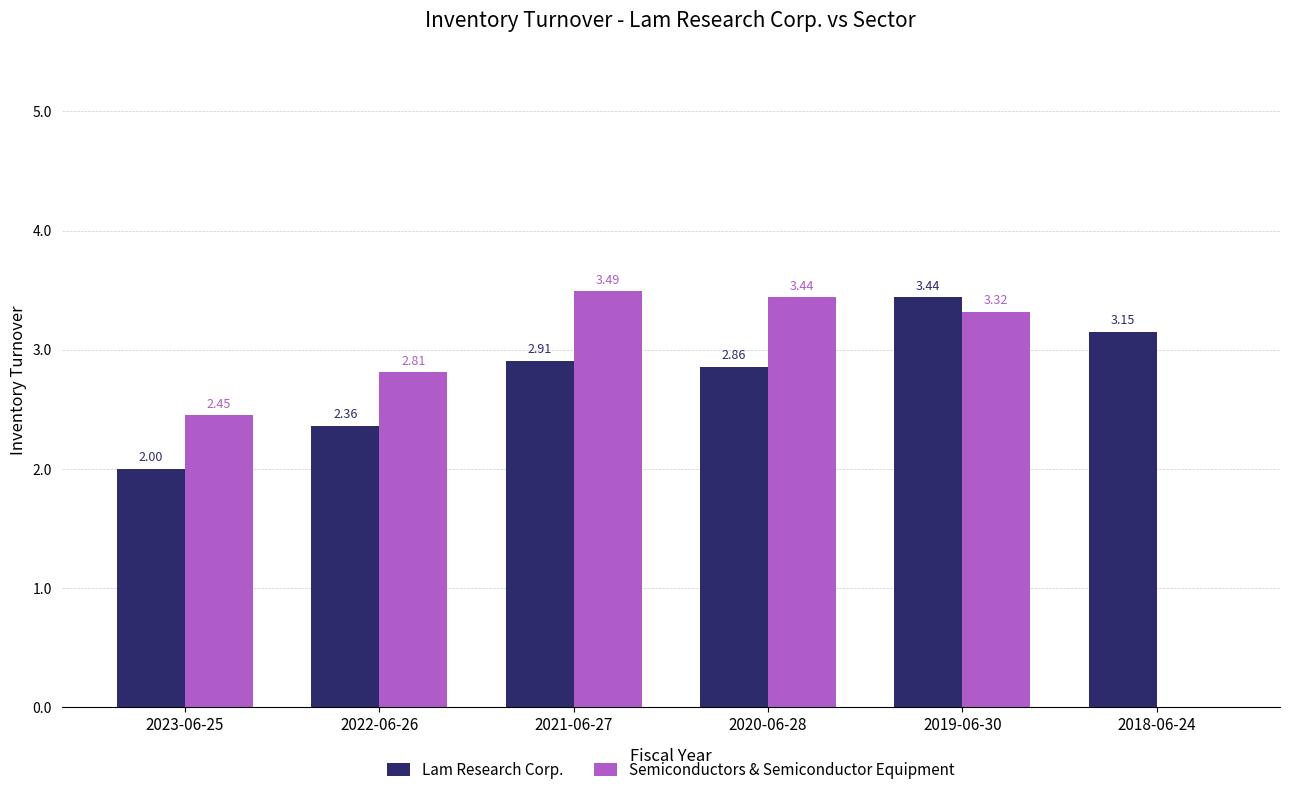

What is the total value across all series at 2020-06-28?

6.3